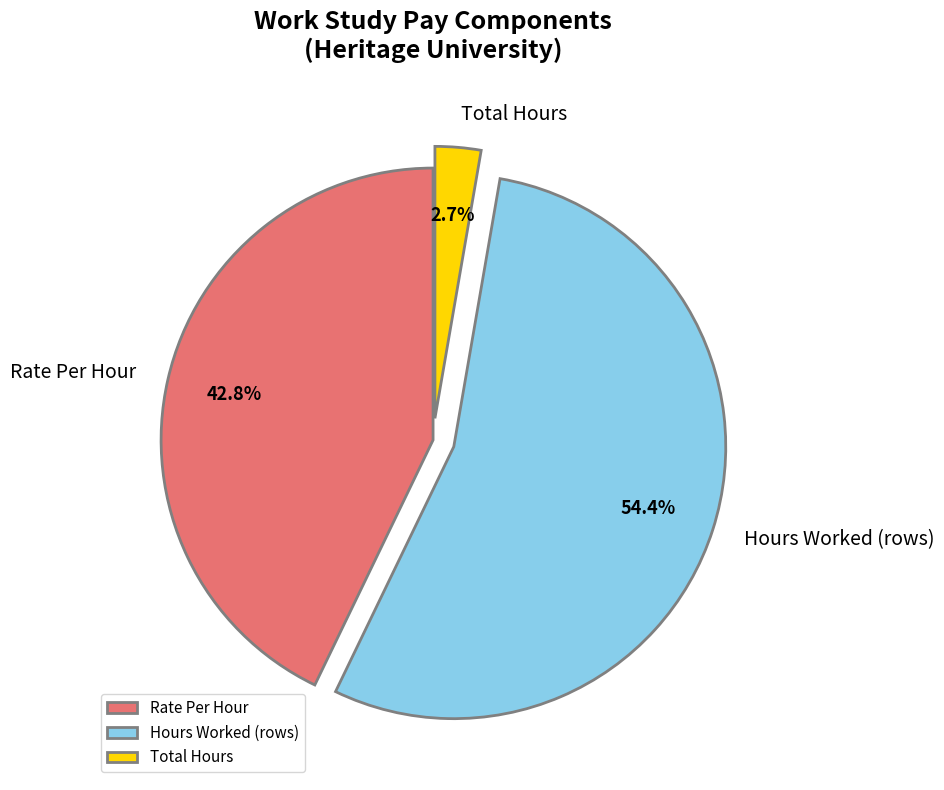

Does any single category account for the majority?

Yes